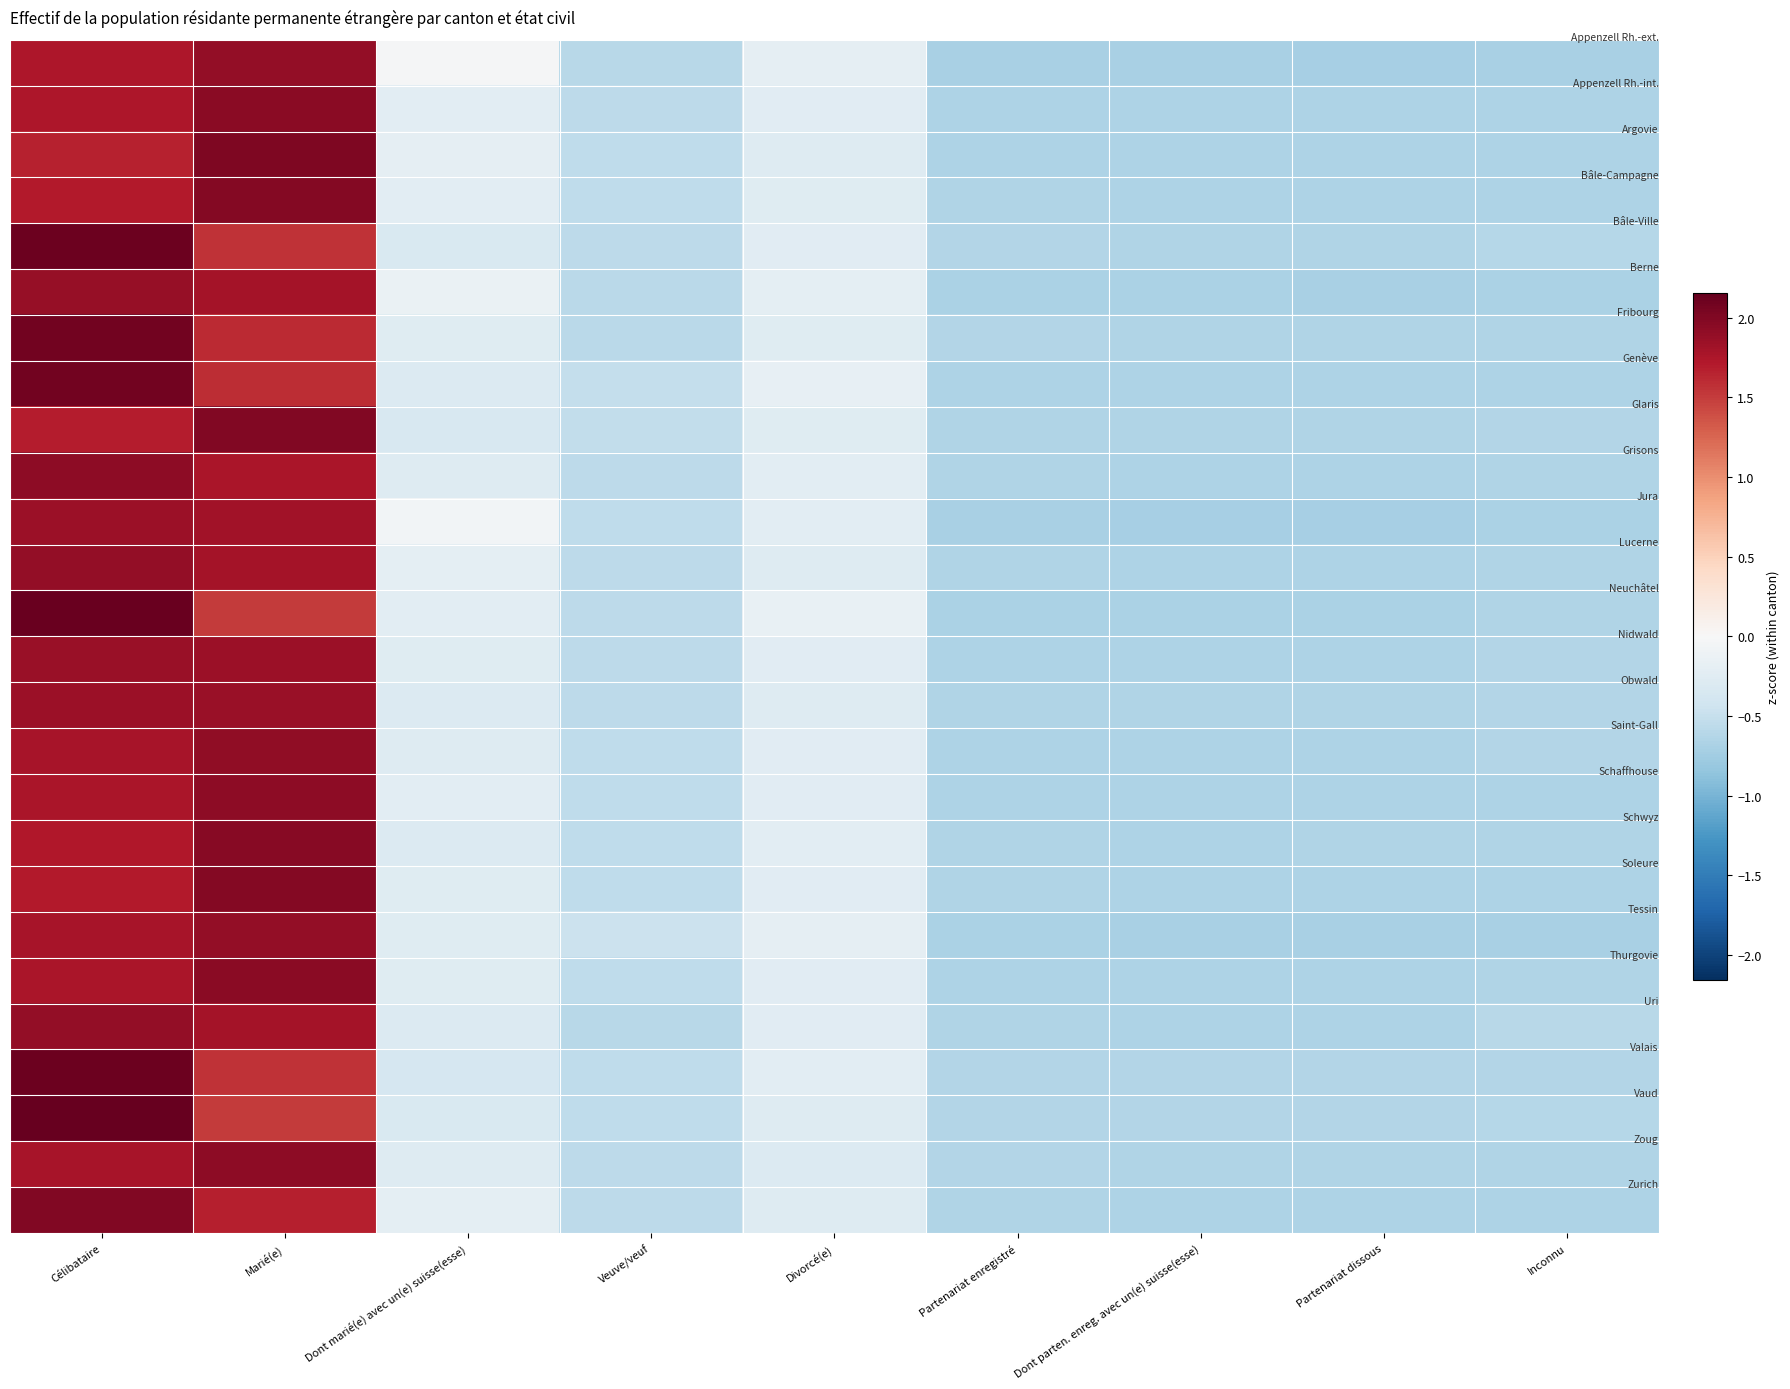

What is the difference between the highest and lowest values at Partenariat dissous?

0.1